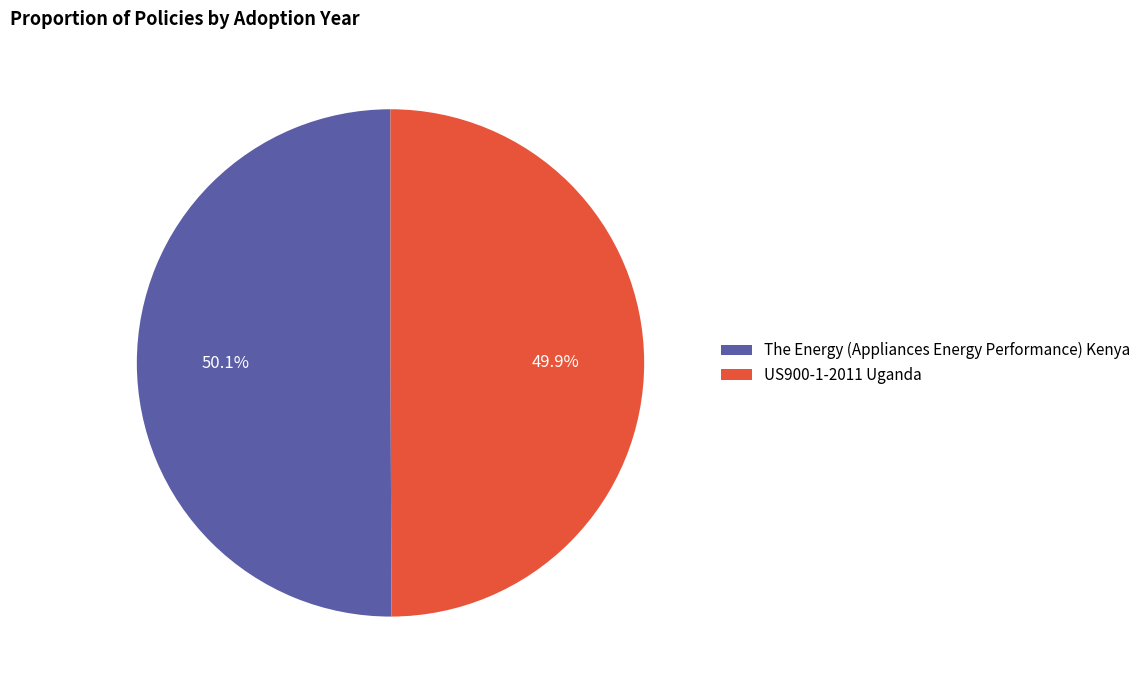

What percentage is the US900-1-2011 Uganda slice, to the nearest percent?

50%